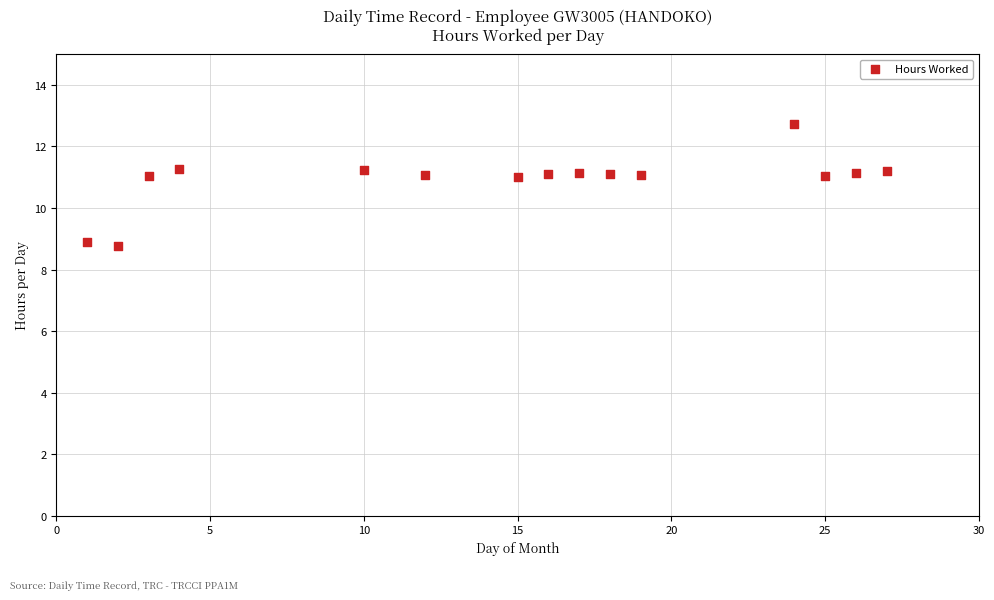

What is the range of X values (max minus min)?

26.0